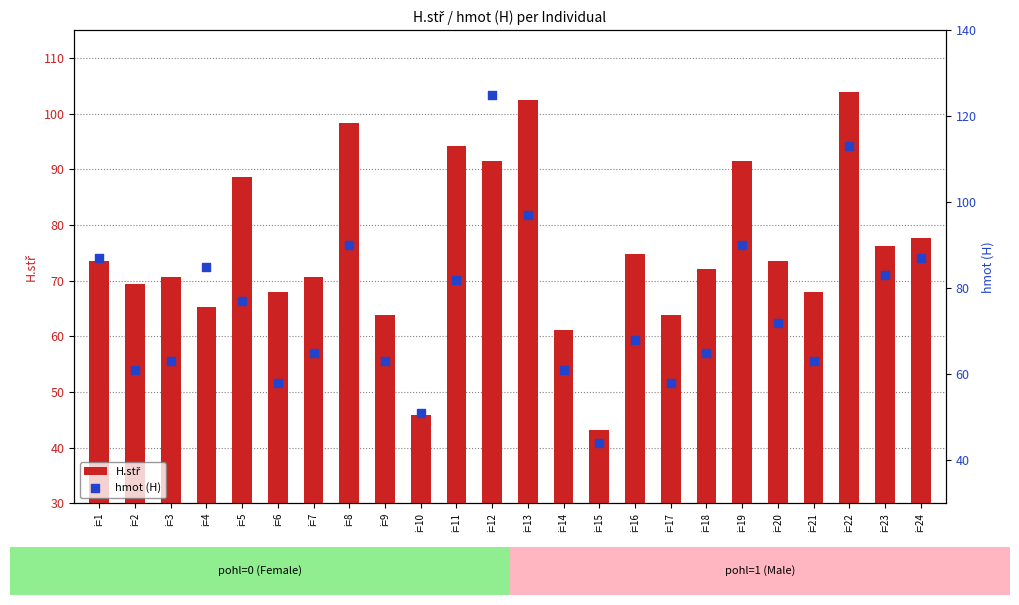

Which series has the widest spread of Y values?

hmot (H)